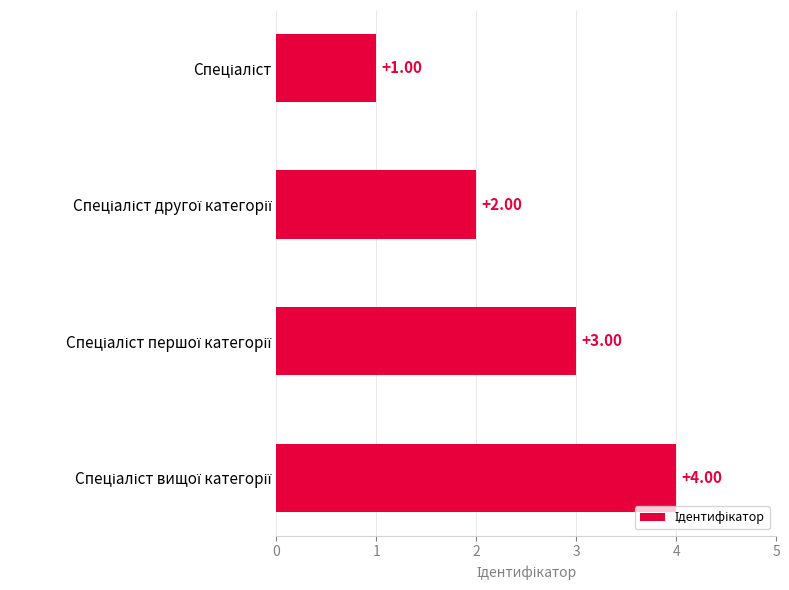

How many series are shown in this chart?

1